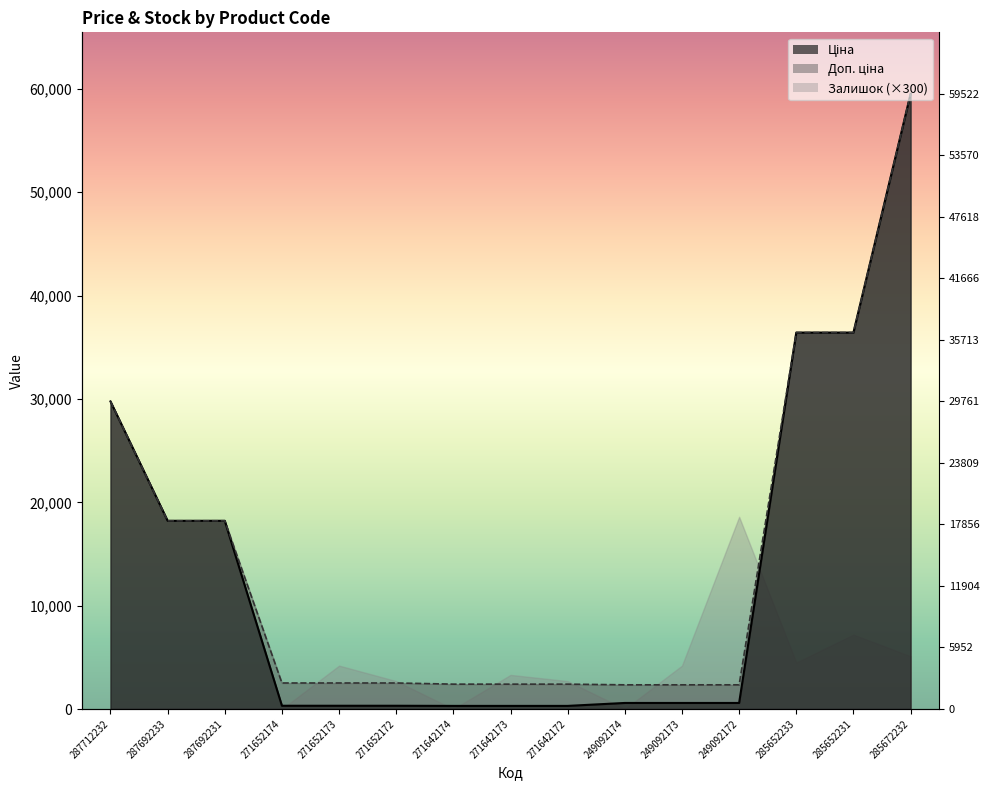

Rank the categories by Ціна value from highest to lowest.

285672232, 285652233, 285652231, 287712232, 287692233, 287692231, 249092174, 249092173, 249092172, 271652174, 271652173, 271652172, 271642174, 271642173, 271642172